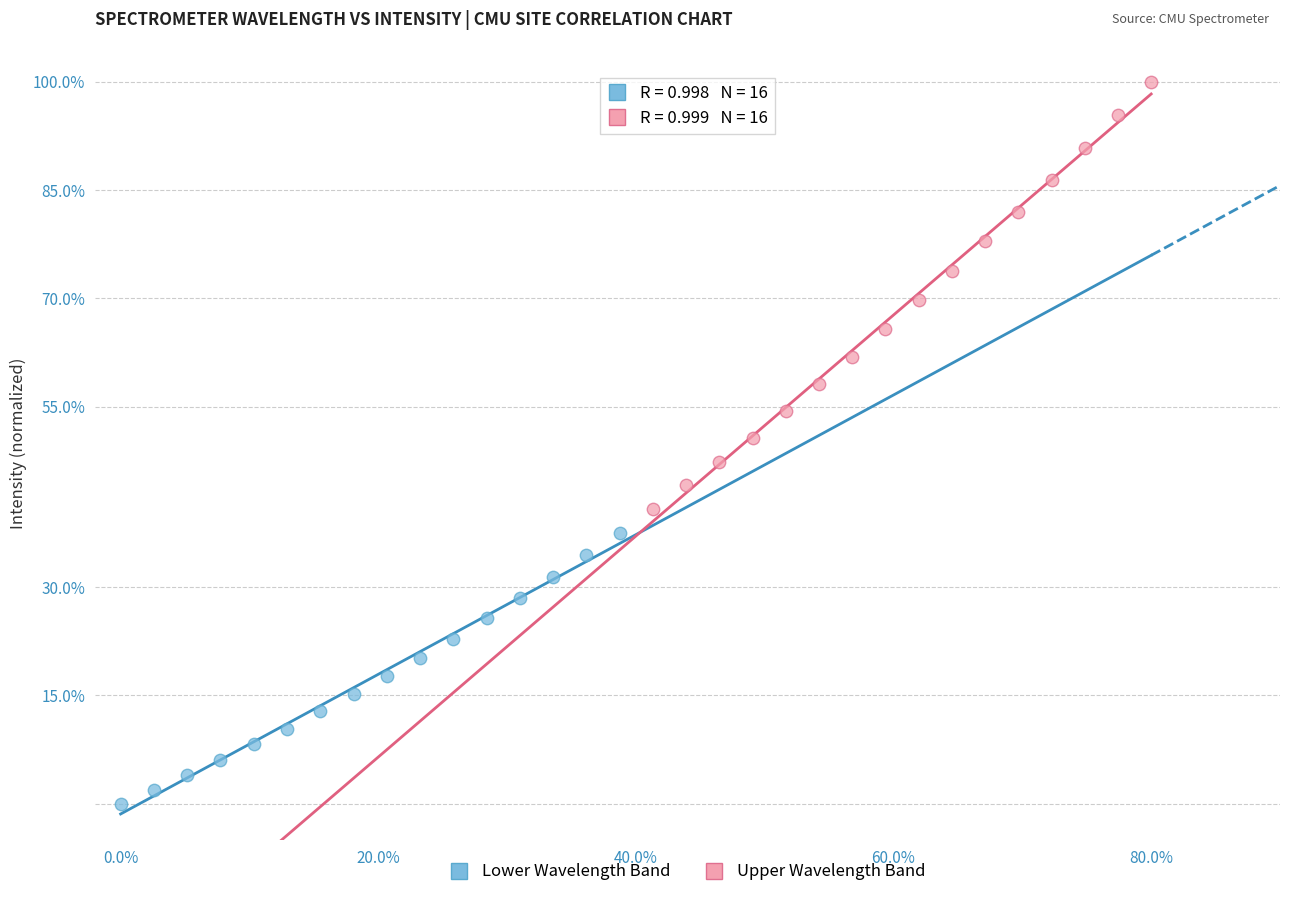

Which series contains the lowest Y value?

Lower Wavelength Band